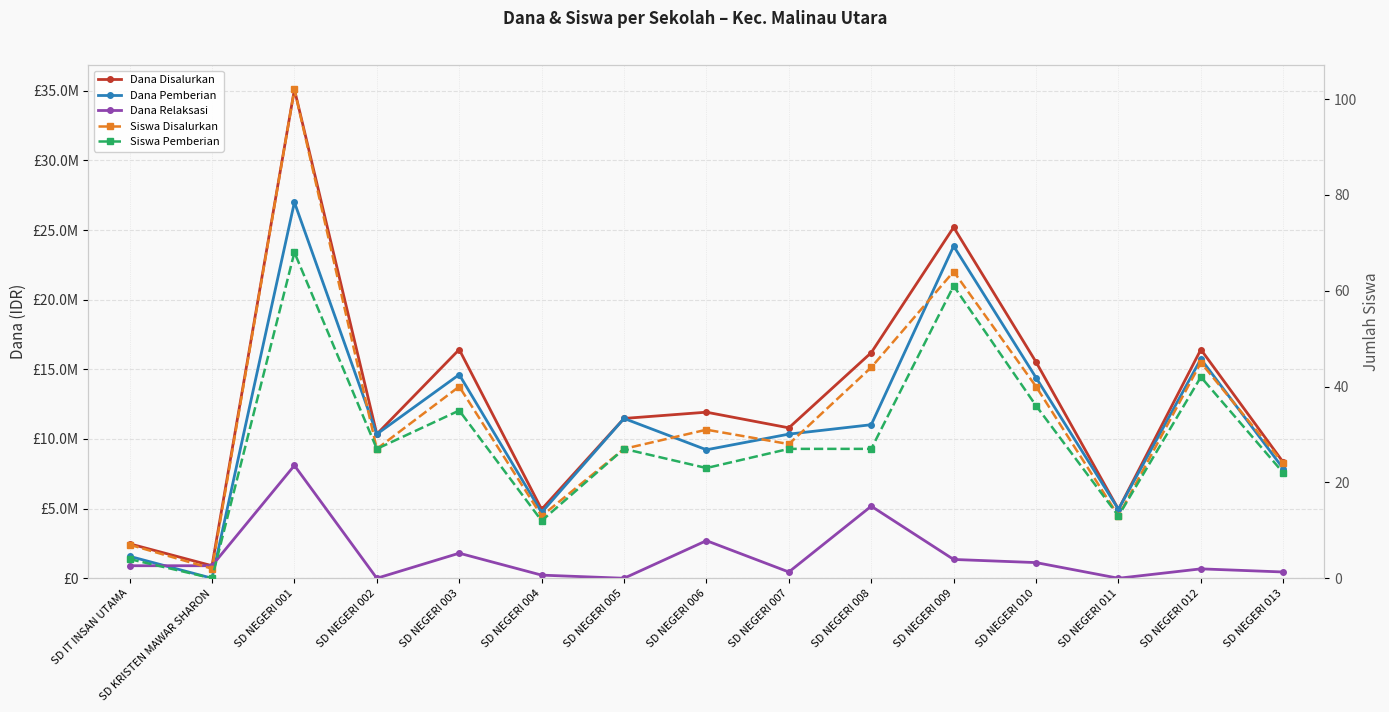

Read the Dana Pemberian value at SD NEGERI 010, to the nearest 50.

14400000